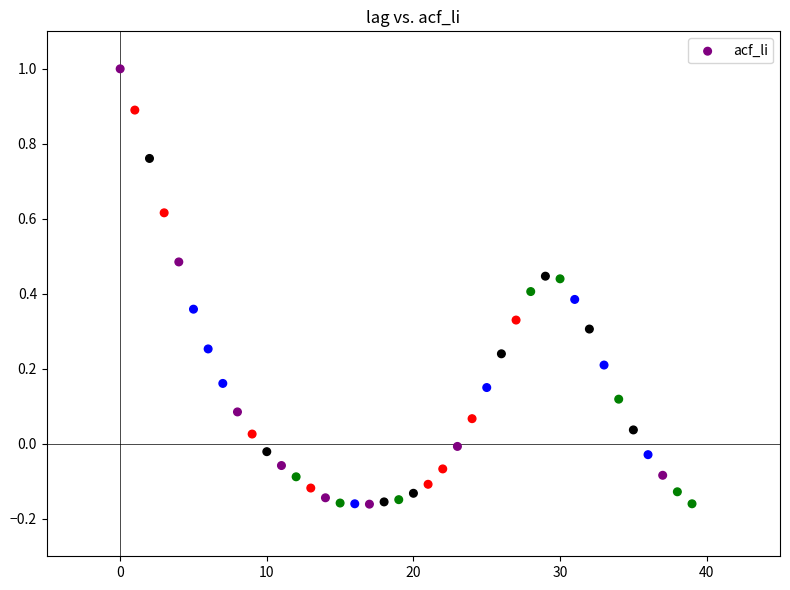

What is the range of Y values (max minus min)?

1.2